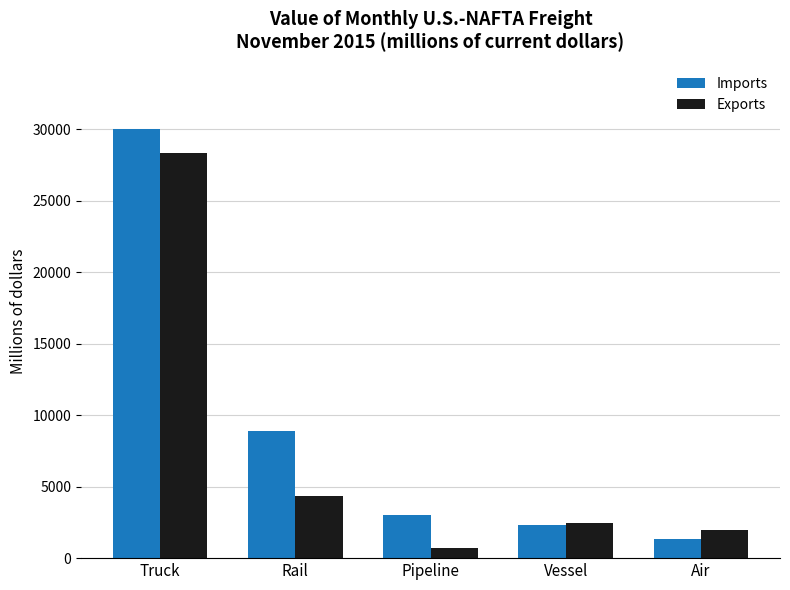

How many series are shown in this chart?

2